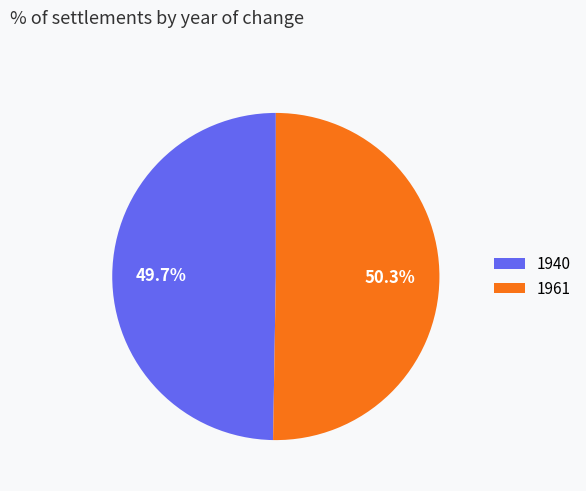

To the nearest percent, what is the combined percentage of 1961 and 1940?

100%